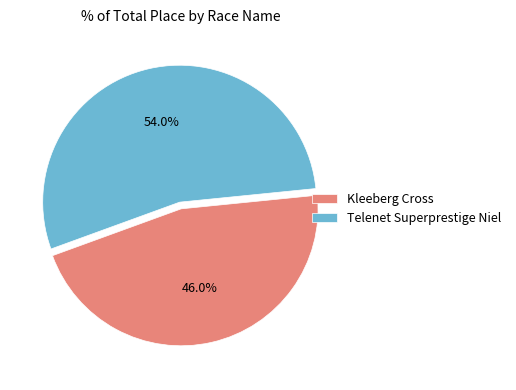

To the nearest percent, what is the combined percentage of Telenet Superprestige Niel and Kleeberg Cross?

100%